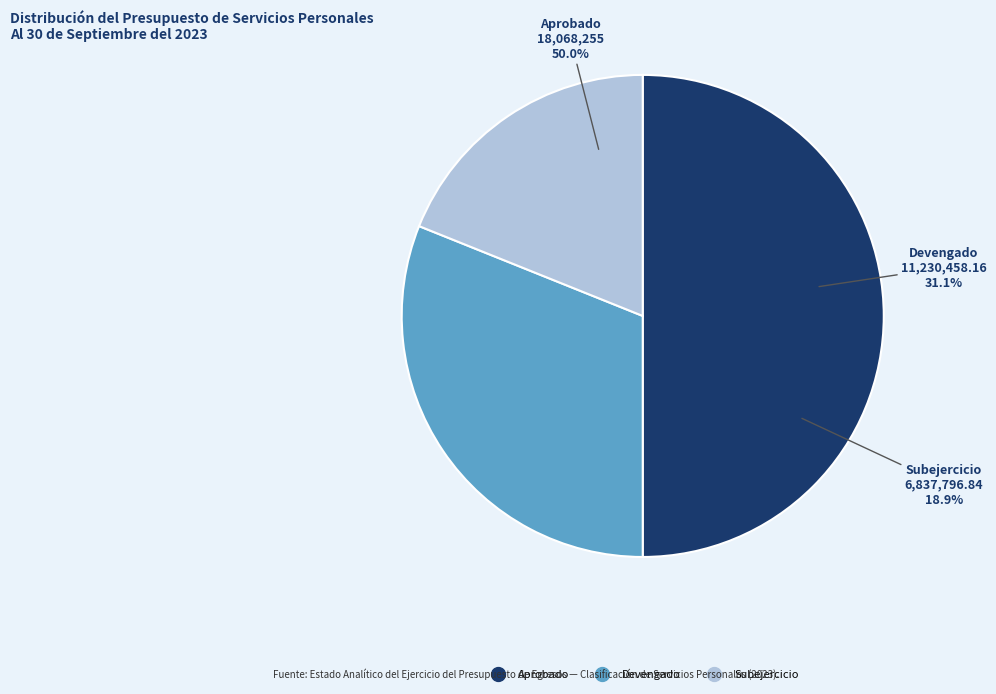

Is there a majority slice in this chart?

No